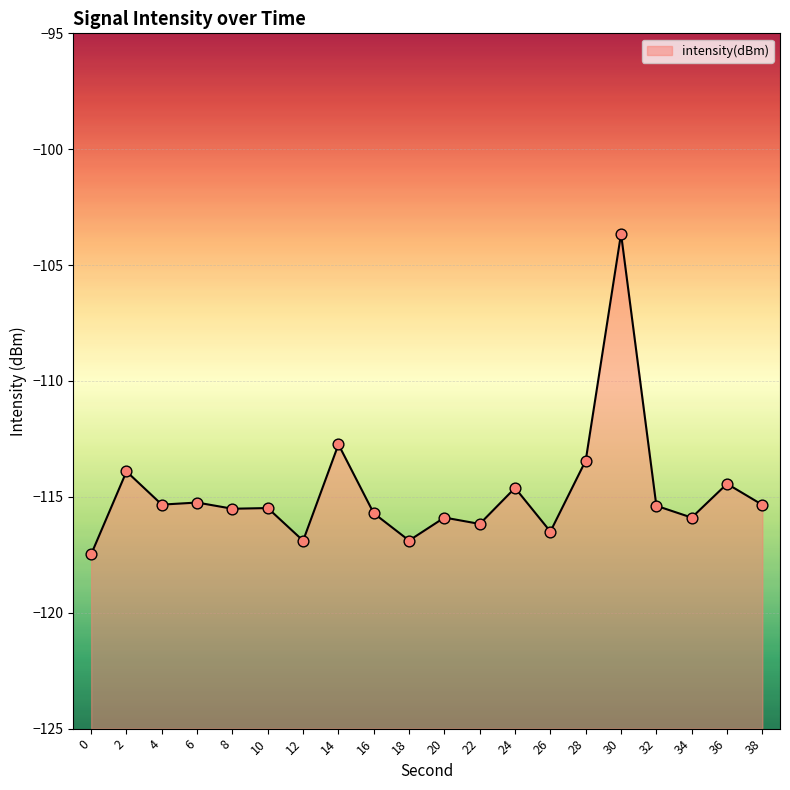

What is the change in value from 2 to 12?

-3.0